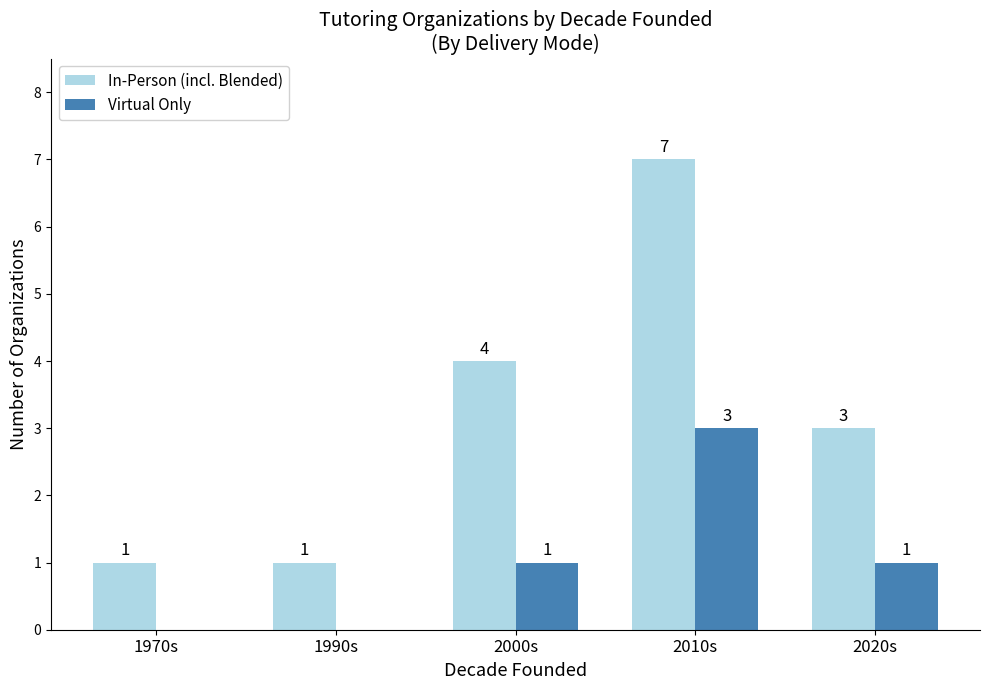

Which label corresponds to the largest value in the chart?

2010s